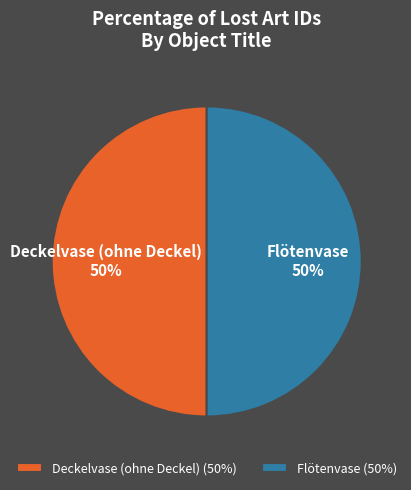

To the nearest percent, what percentage of the pie is Deckelvase (ohne Deckel)?

50%